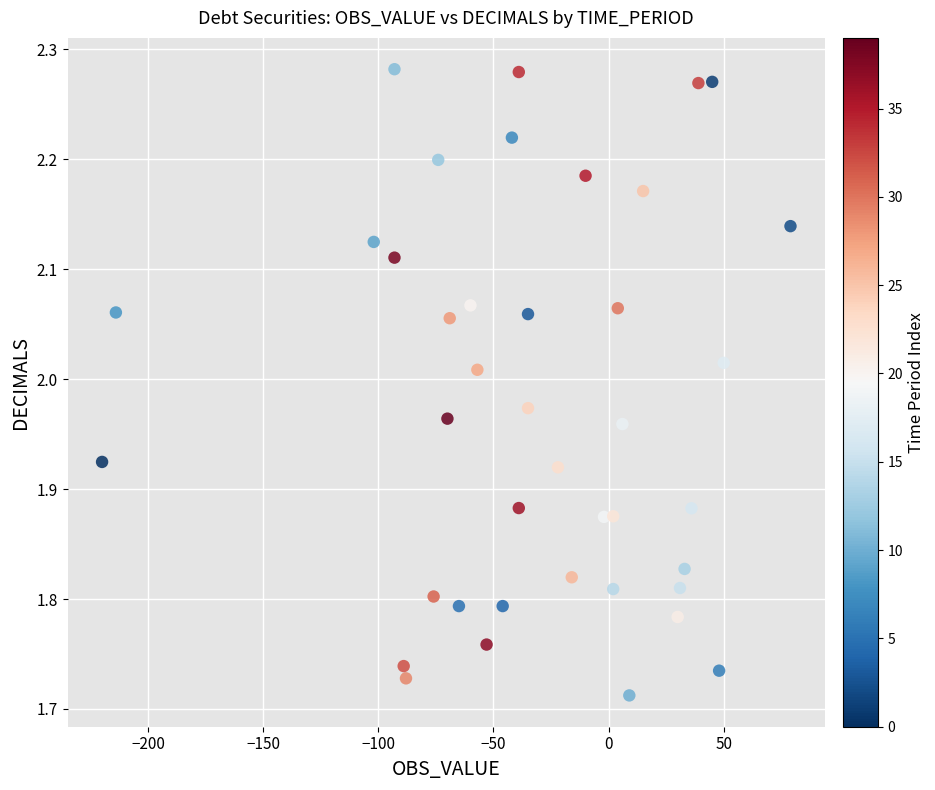

What is the range of Y values (max minus min)?

0.6